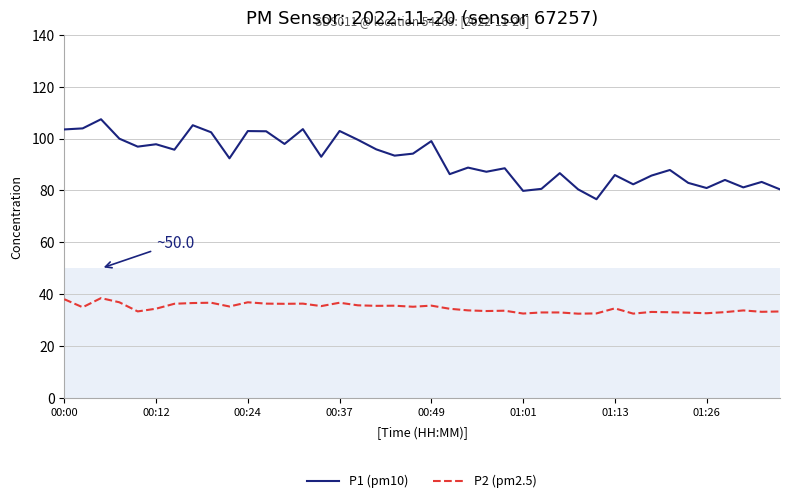

Does the chart display data point markers on the line(s)?

No